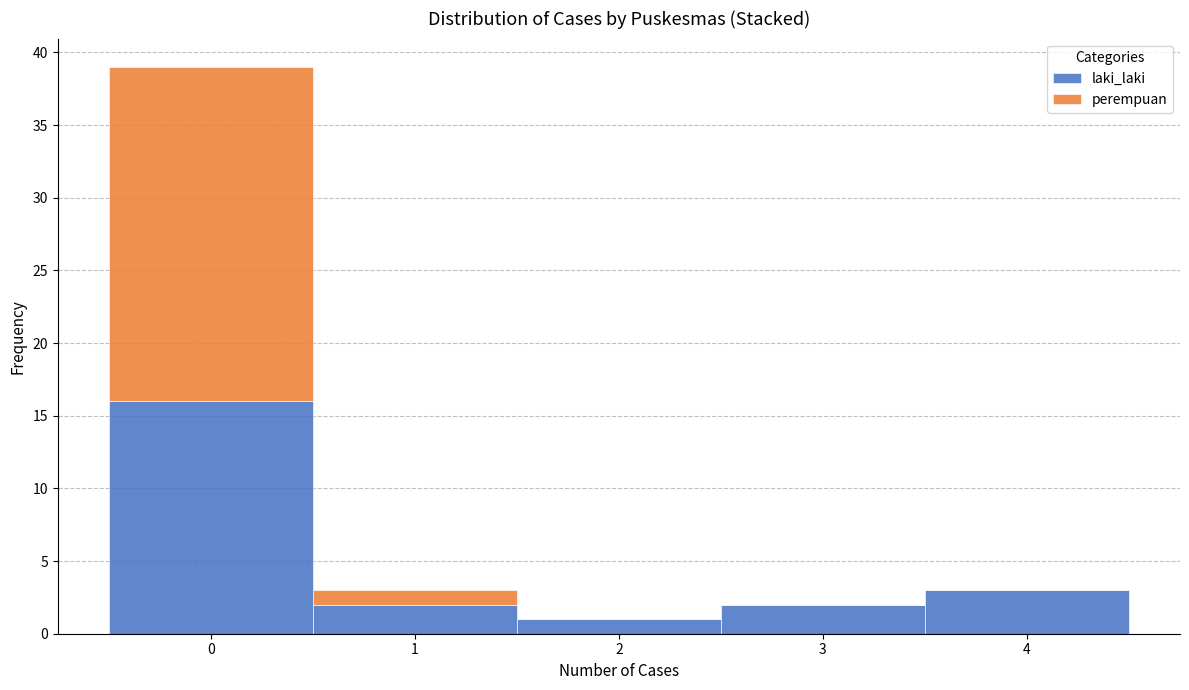

Which range on the x-axis has the tallest stacked bar (by total height)?

-0.5 to 0.5